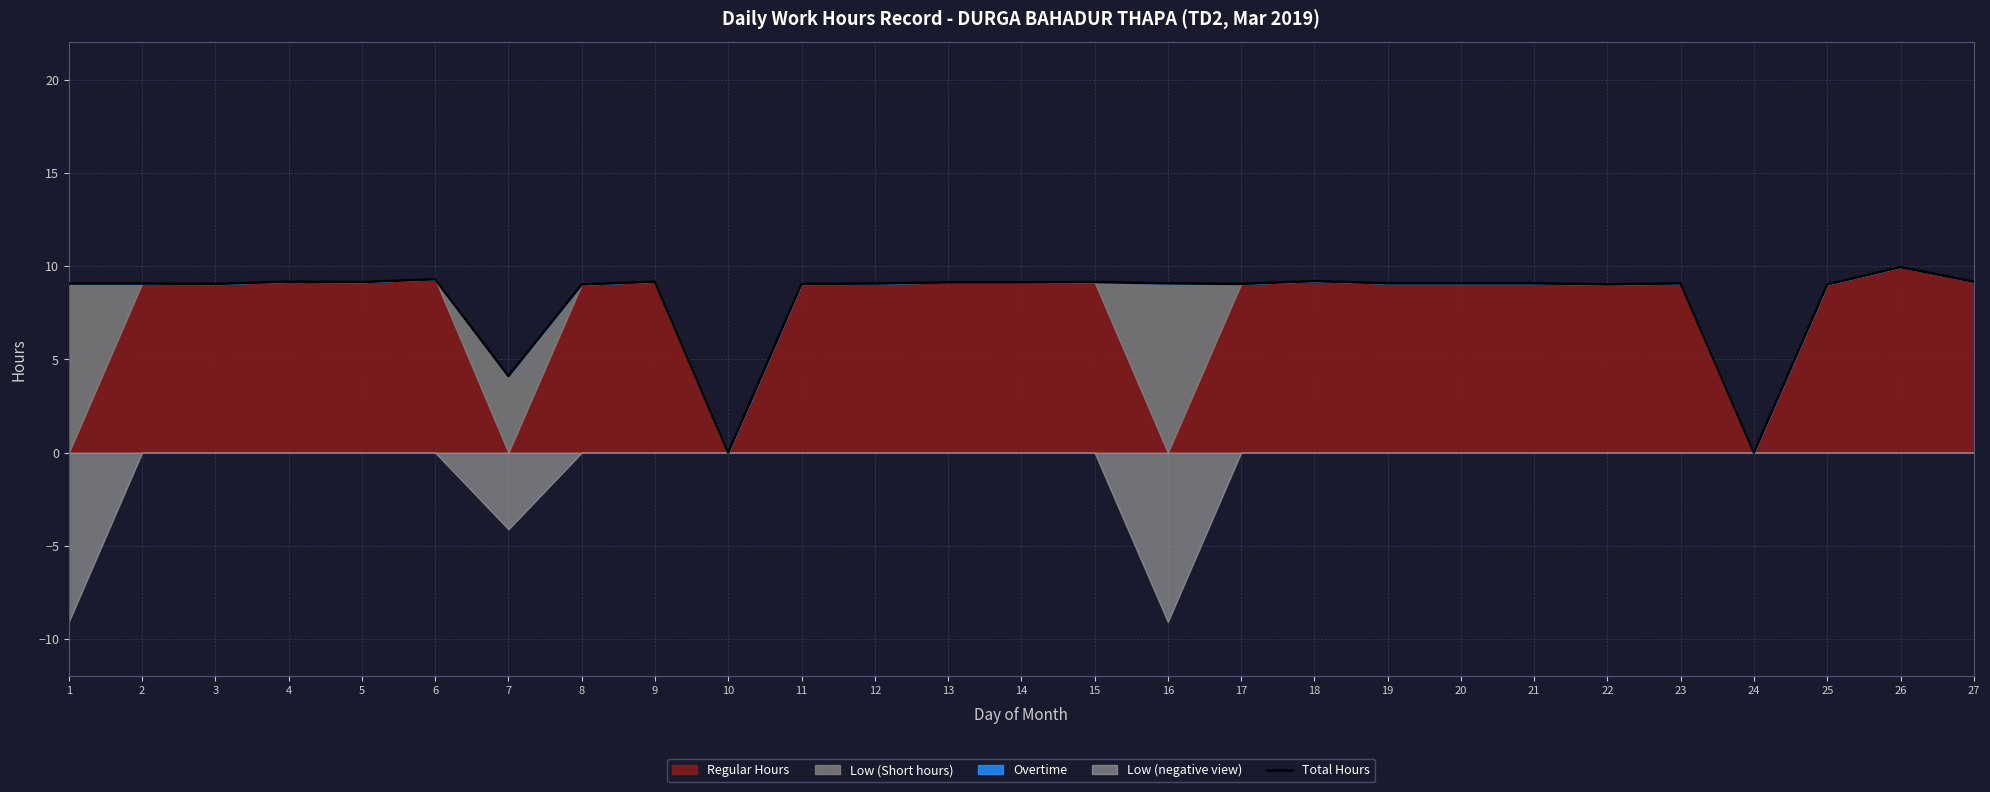

The Total Hours series shows 0.0 at 24. True or false?

True